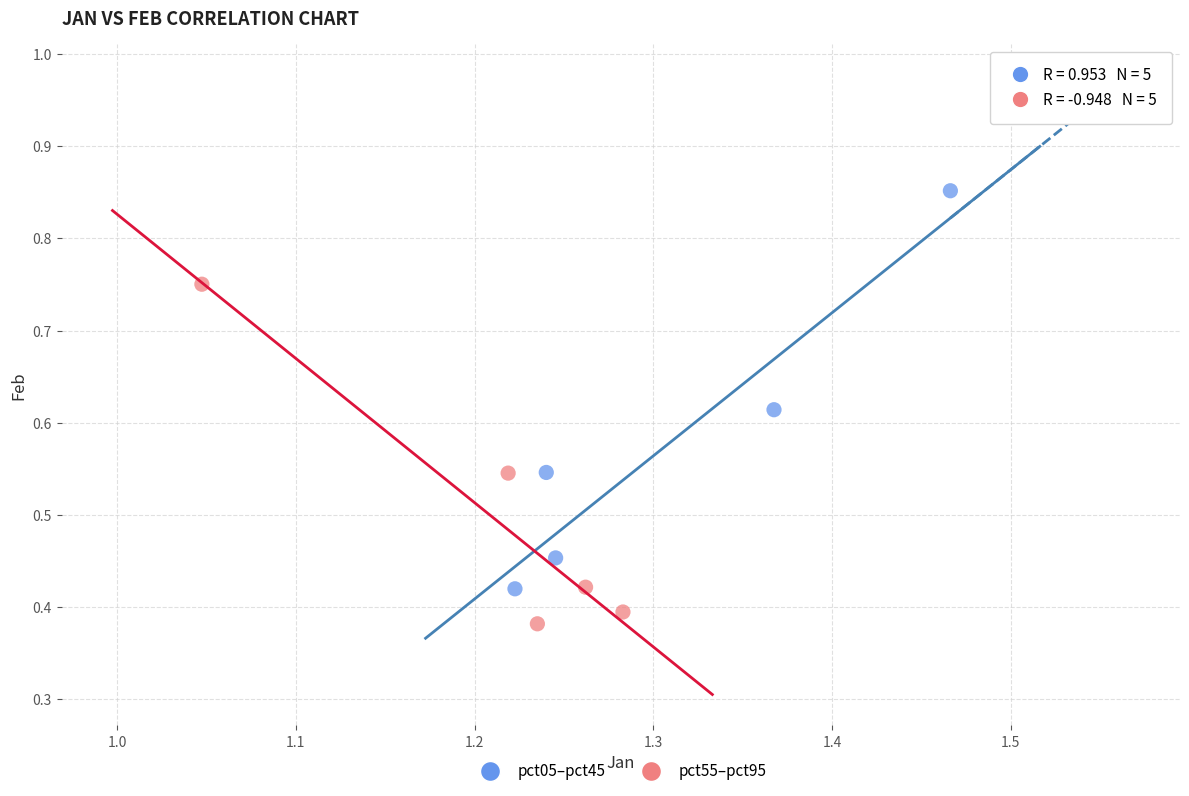

Which series has the largest Y range (max minus min)?

pct05–pct45